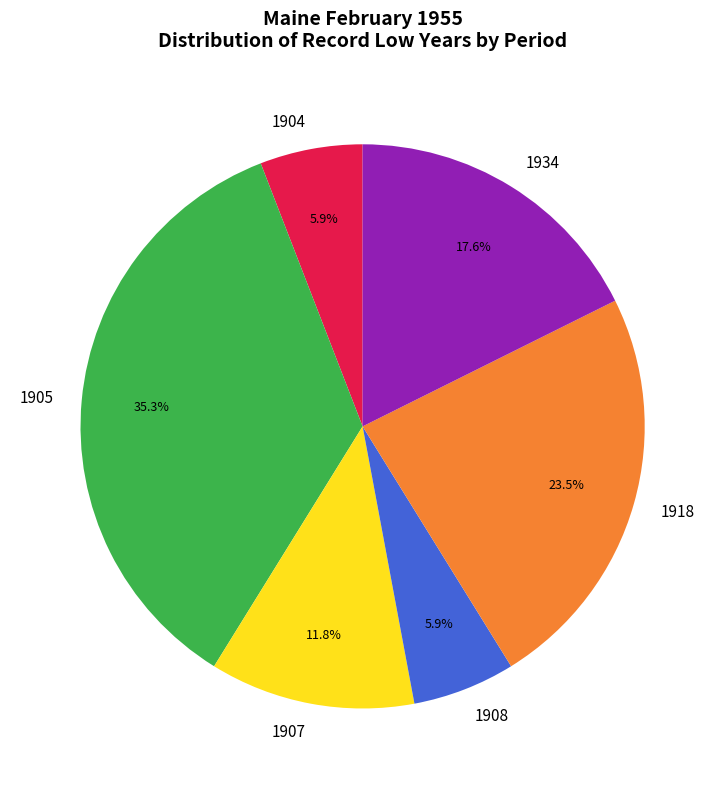

Is there any slice that represents more than half of the pie?

No